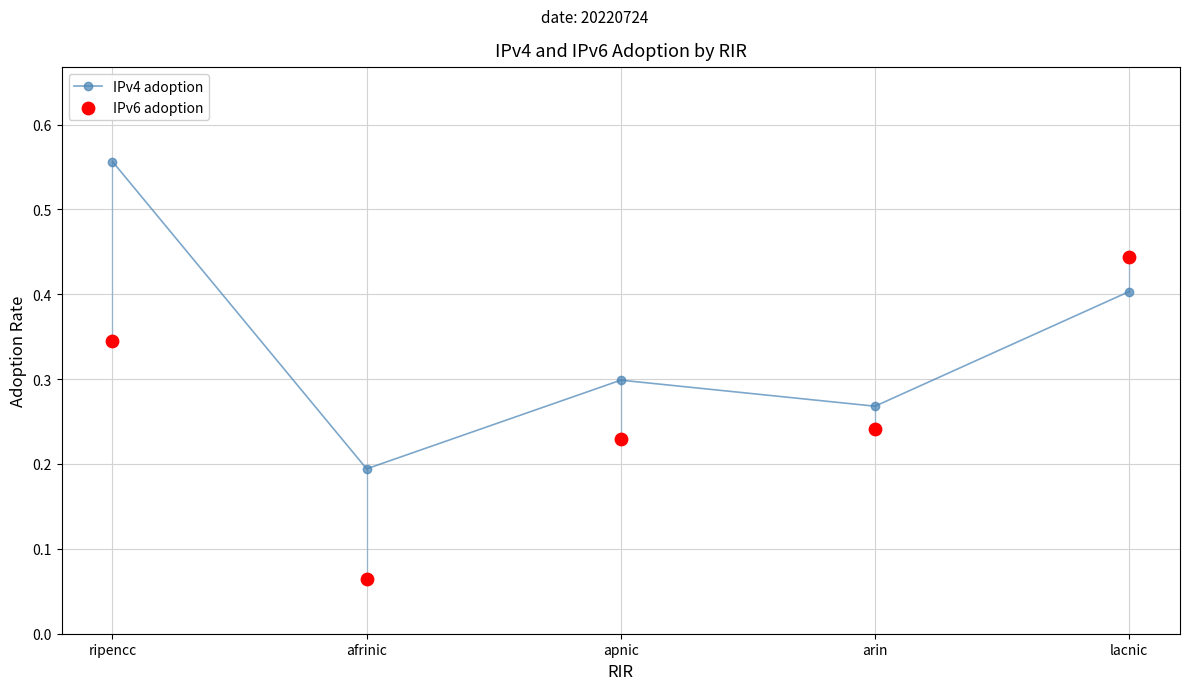

What are all the series names shown in the legend?

IPv4 adoption, IPv6 adoption